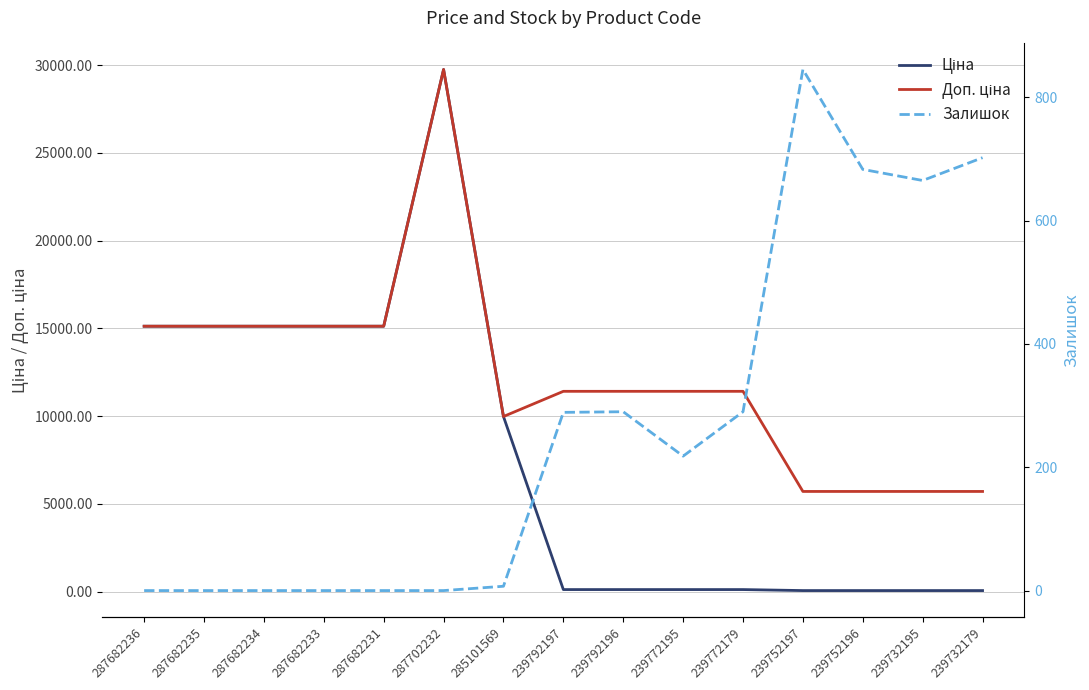

How many intersections are there between Ціна and Залишок?

1